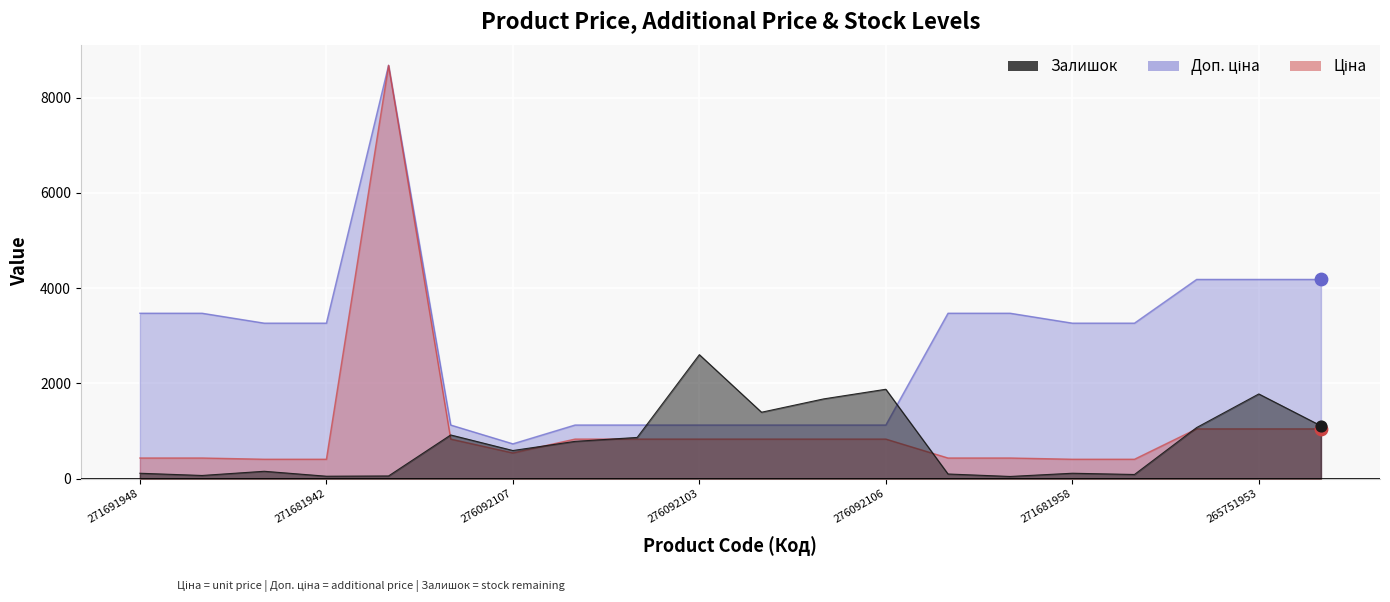

What are all the series names shown in the legend?

Ціна, Доп. ціна, Залишок